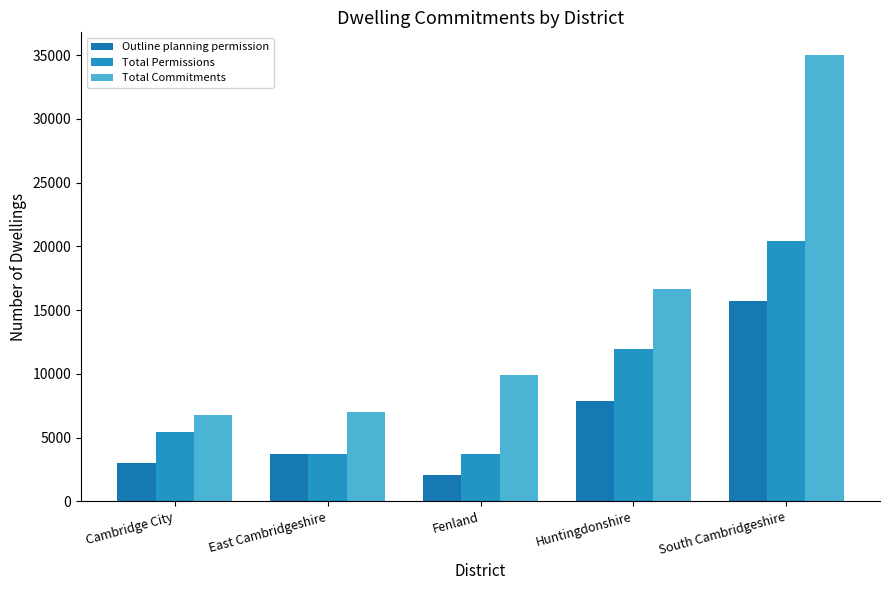

How many categories are shown in the chart?

5